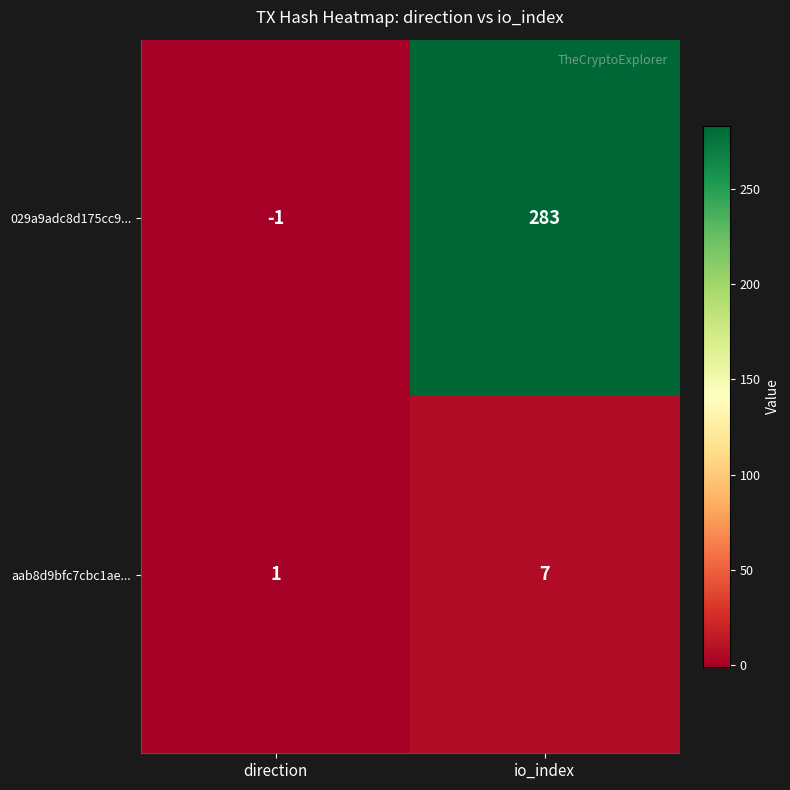

Rank the categories by 029a9adc8d175cc9... value from lowest to highest.

direction, io_index